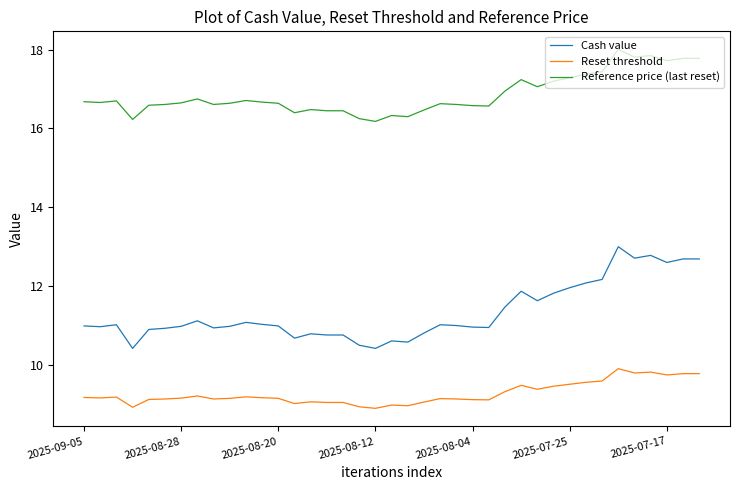

Which series has the widest spread of values?

Cash value